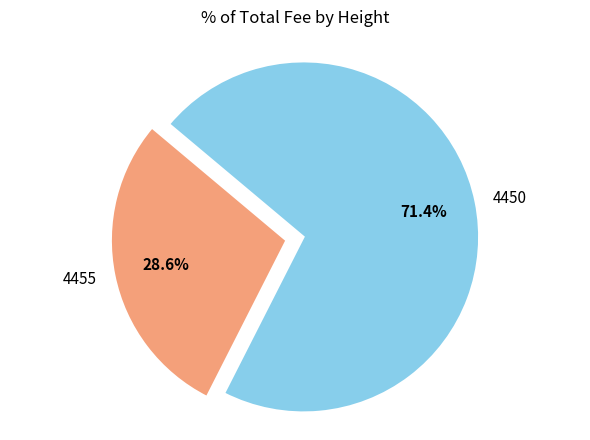

What percentage is the 4450 slice, to the nearest percent?

71%